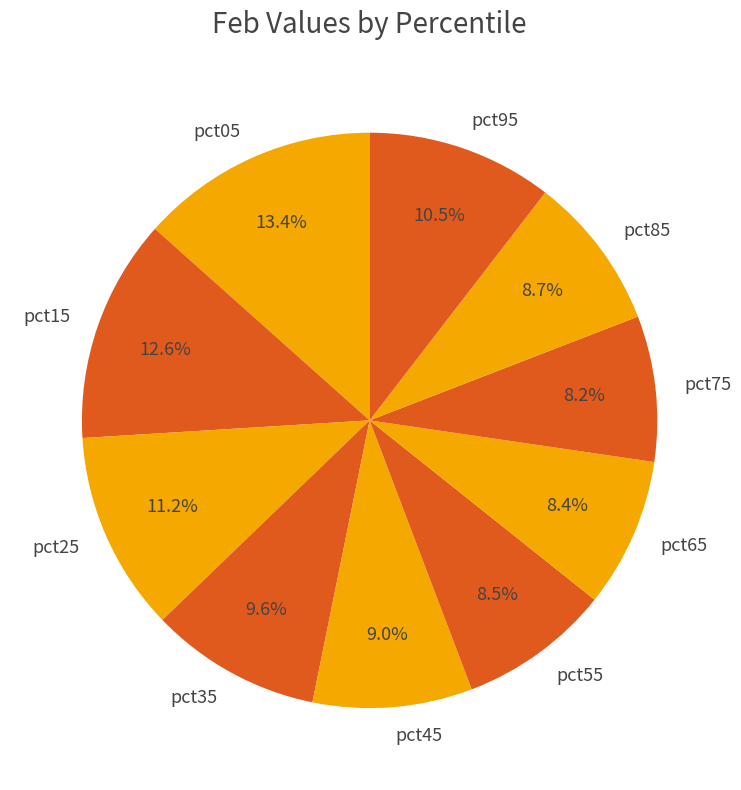

What is the largest slice in the pie chart?

pct05